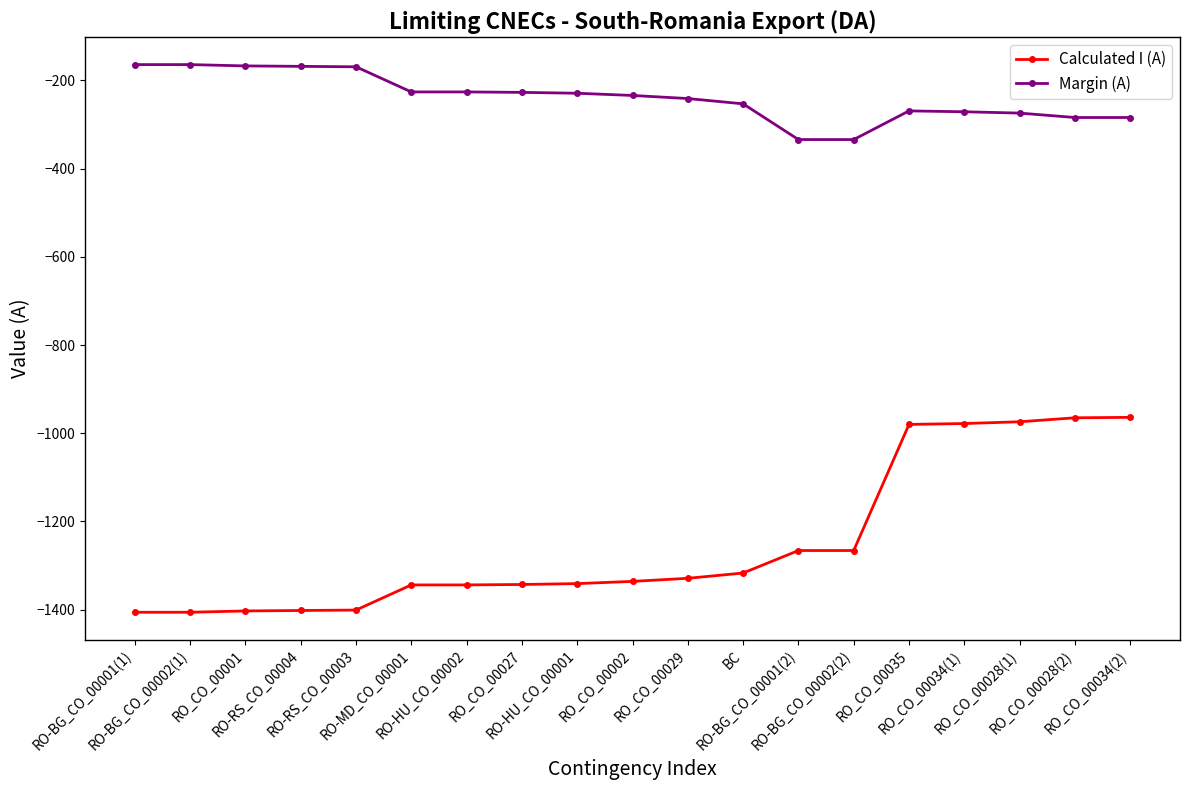

What is the maximum value shown in the chart?

-164